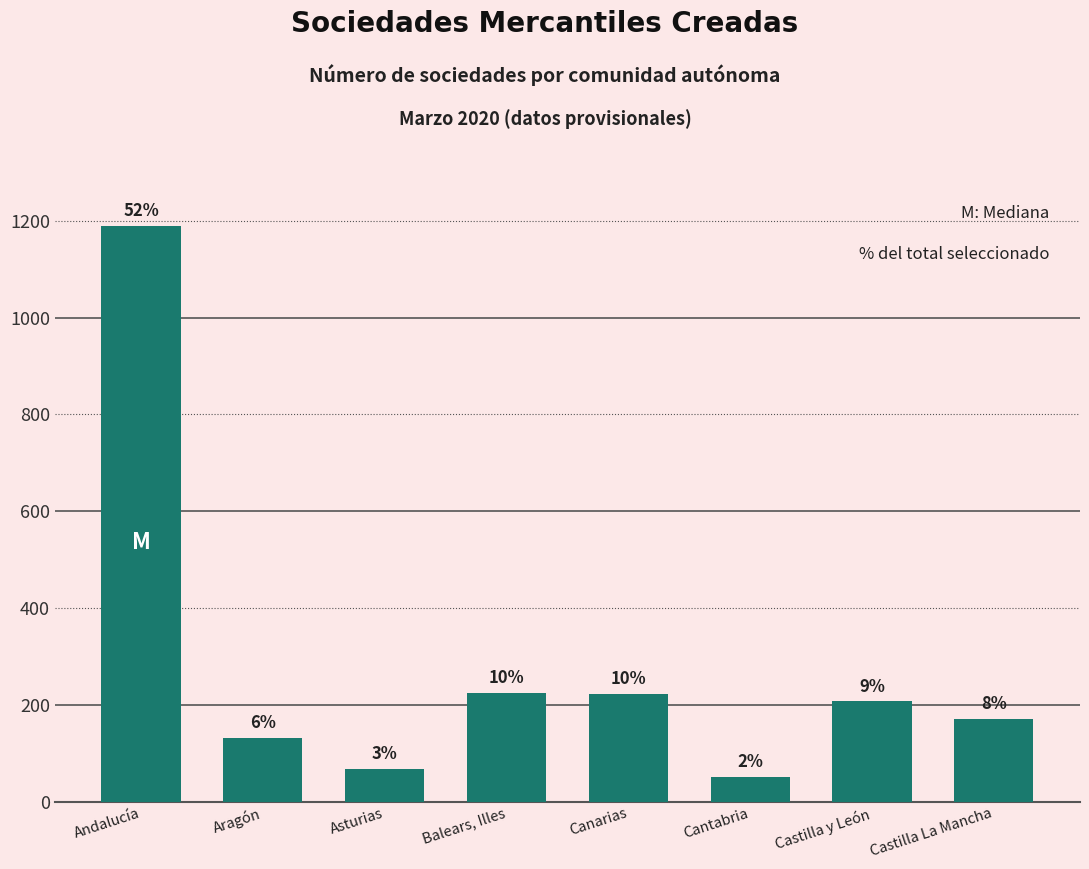

Are the bars horizontal?

No